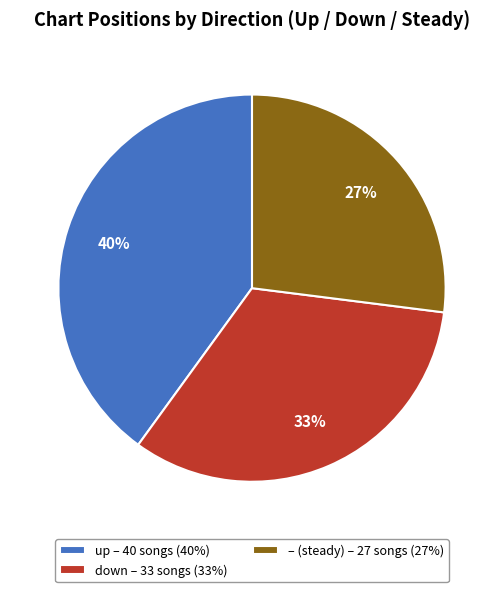

To the nearest percent, what is the difference between the largest and smallest slice percentages?

13%